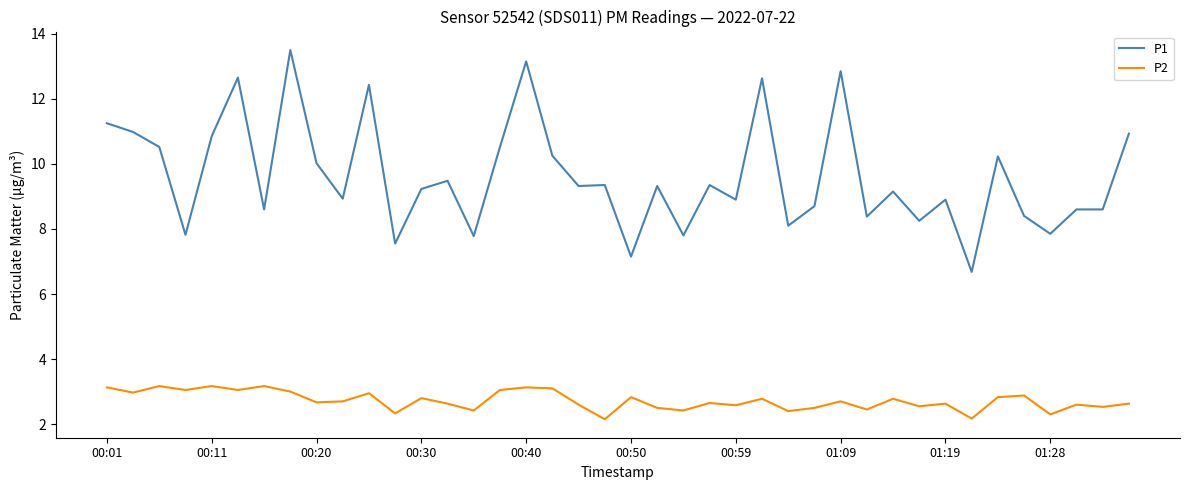

Which series has the largest total across all categories?

P1